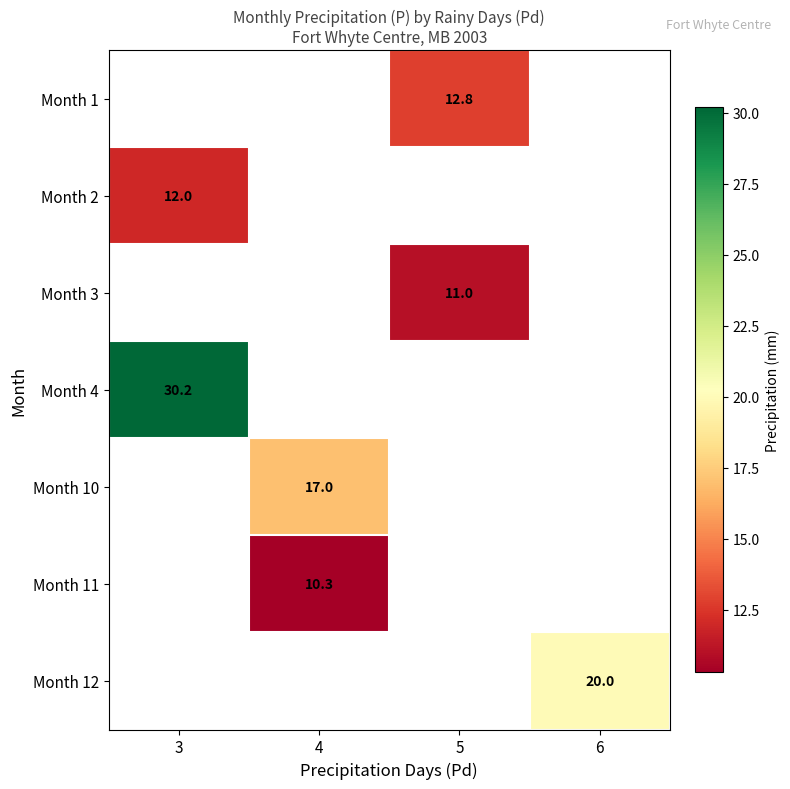

The Month 2 series shows 20.0 at 3. True or false?

False